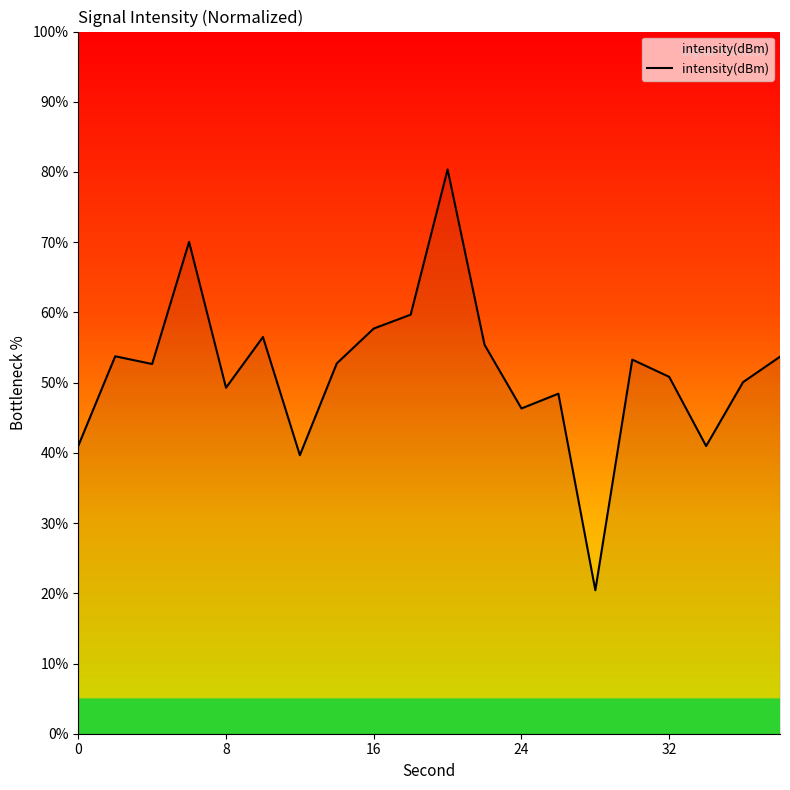

What is the difference between the maximum and minimum values?

59.9